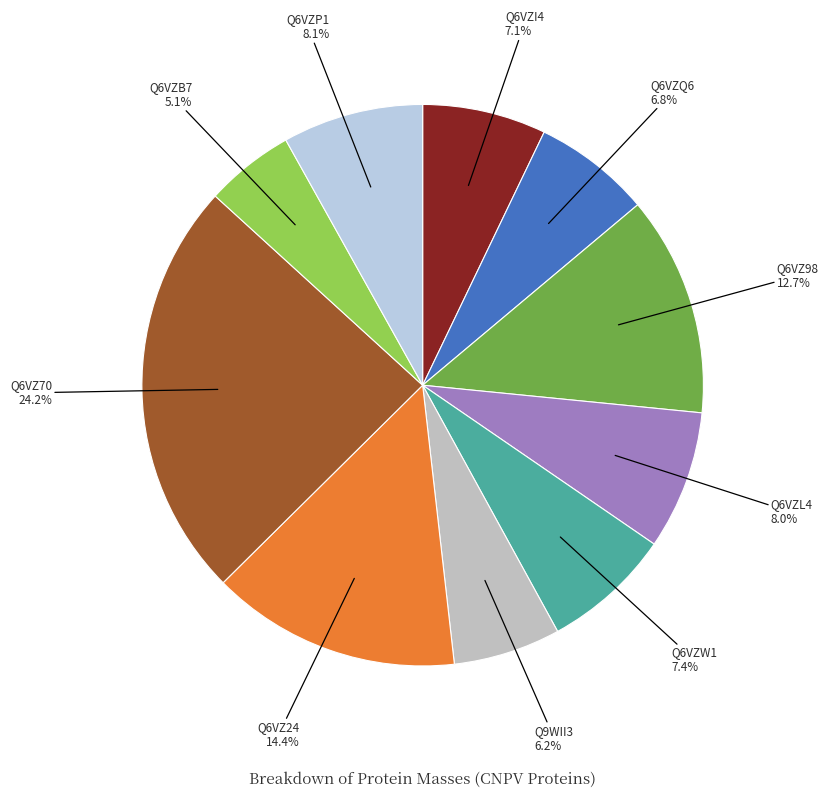

To the nearest percent, what is the average slice percentage?

10%